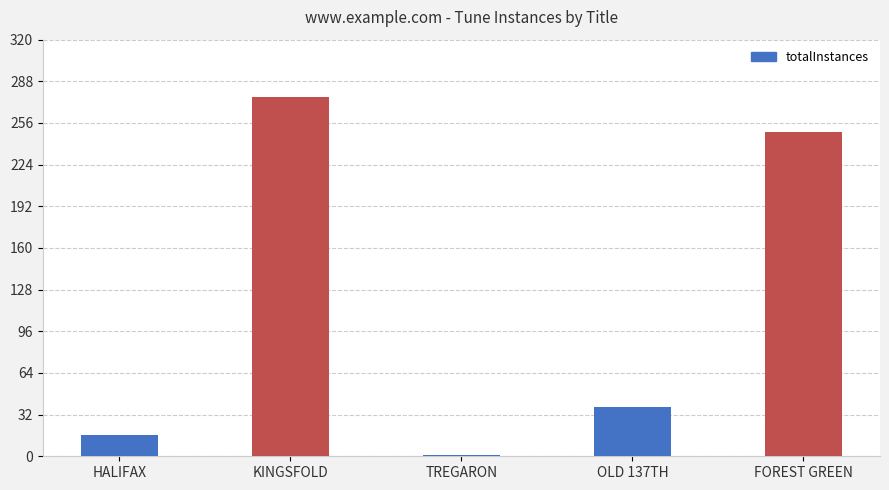

List the labels in order of value, smallest first.

TREGARON, HALIFAX, OLD 137TH, FOREST GREEN, KINGSFOLD